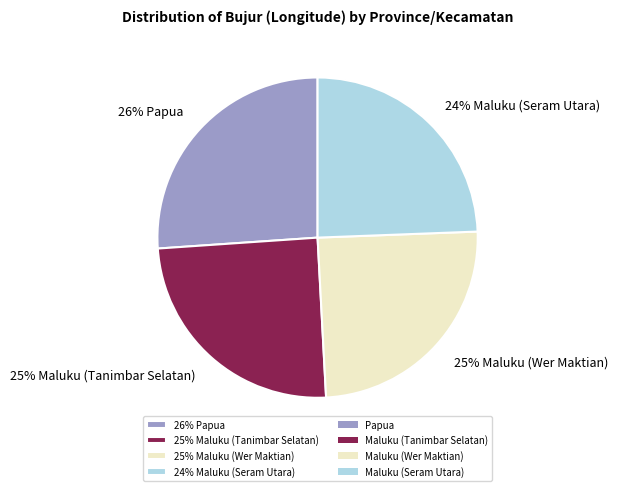

Which slice is the largest?

26% Papua